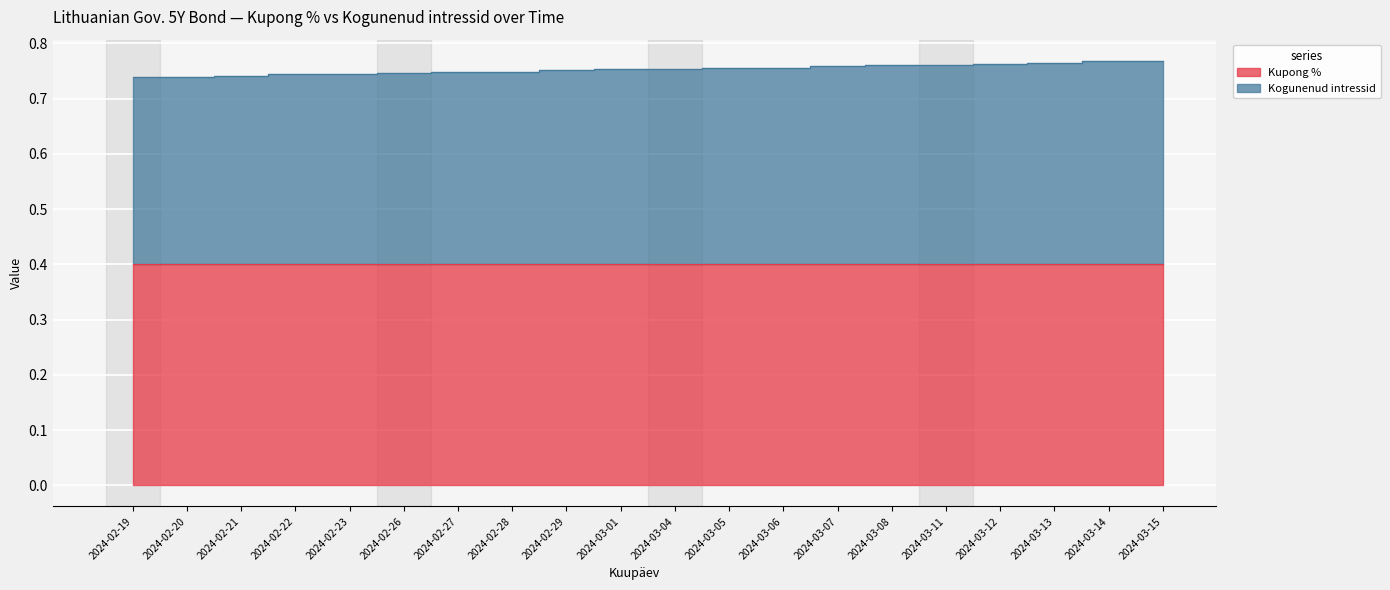

What is the average value?

0.8